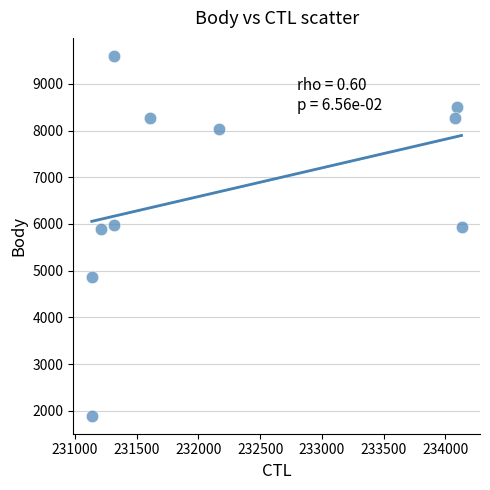

What is the range of Y values (max minus min)?

7708